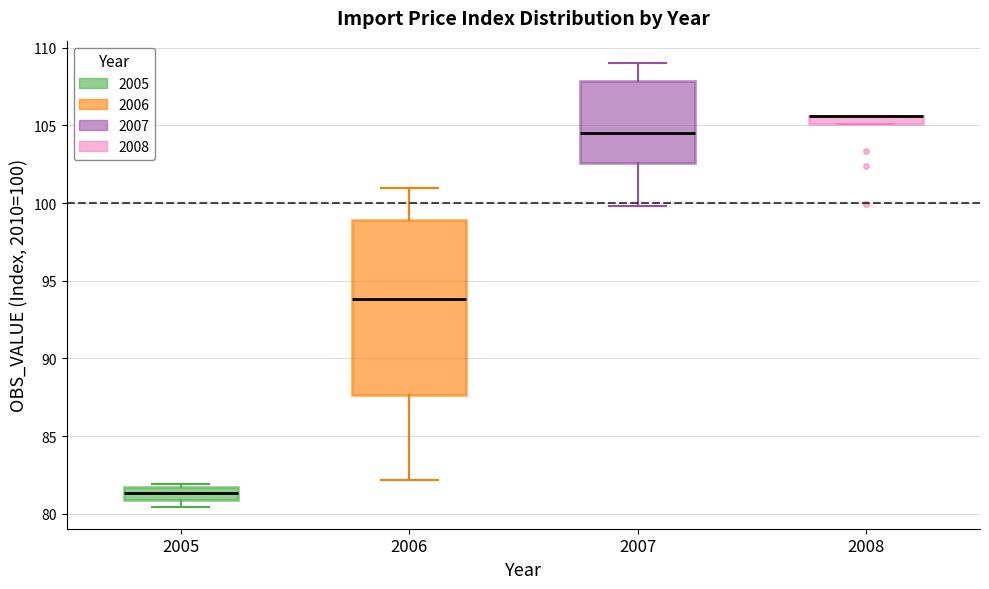

Where is the upper edge of the box at x = 2005 on the y-axis? The values are not printed on the chart, so give them approximately, as read against the axis.

81.5